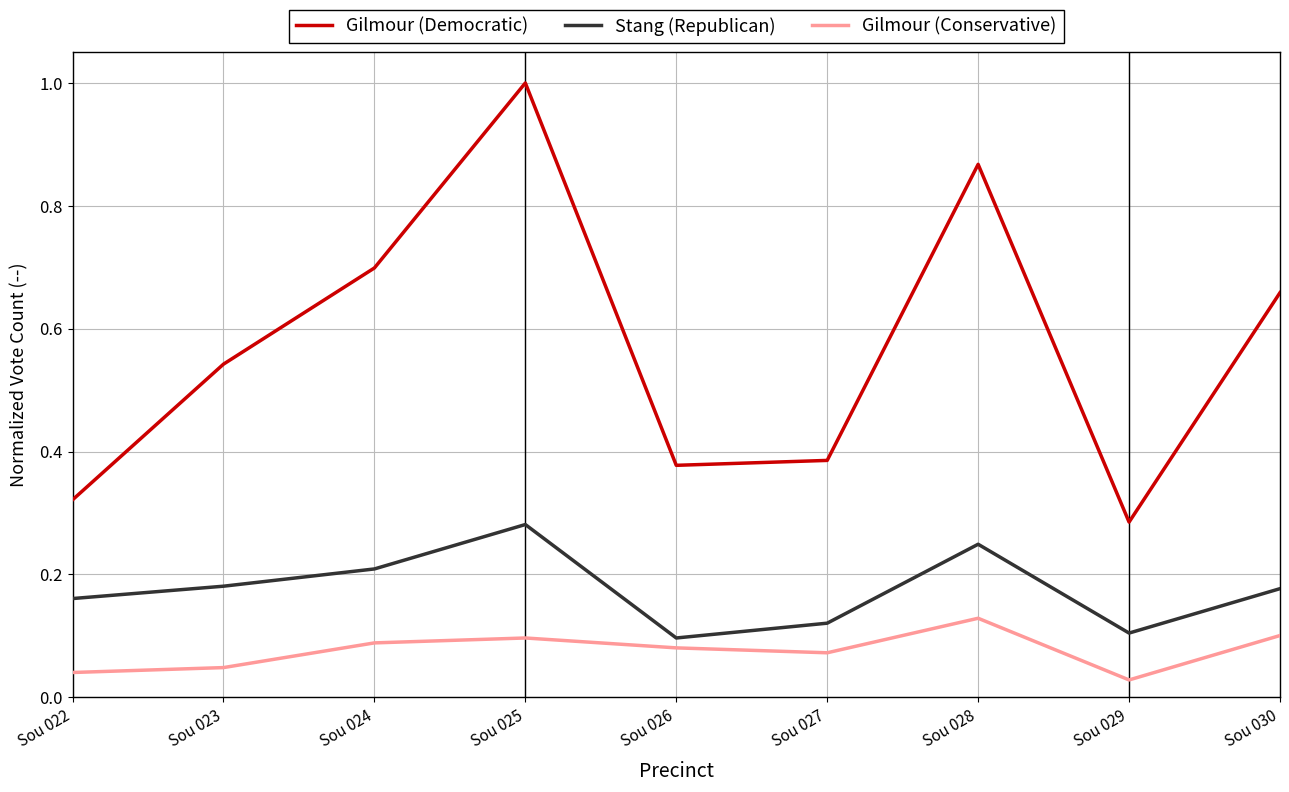

Between Sou 023 and Sou 024, which series saw the biggest shift?

Gilmour (Democratic)